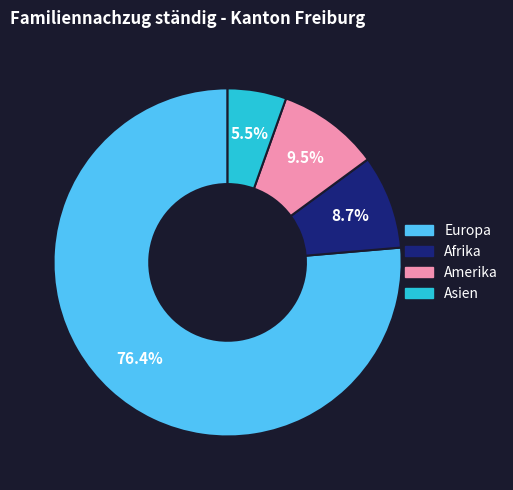

What is the largest slice in the pie chart?

Europa